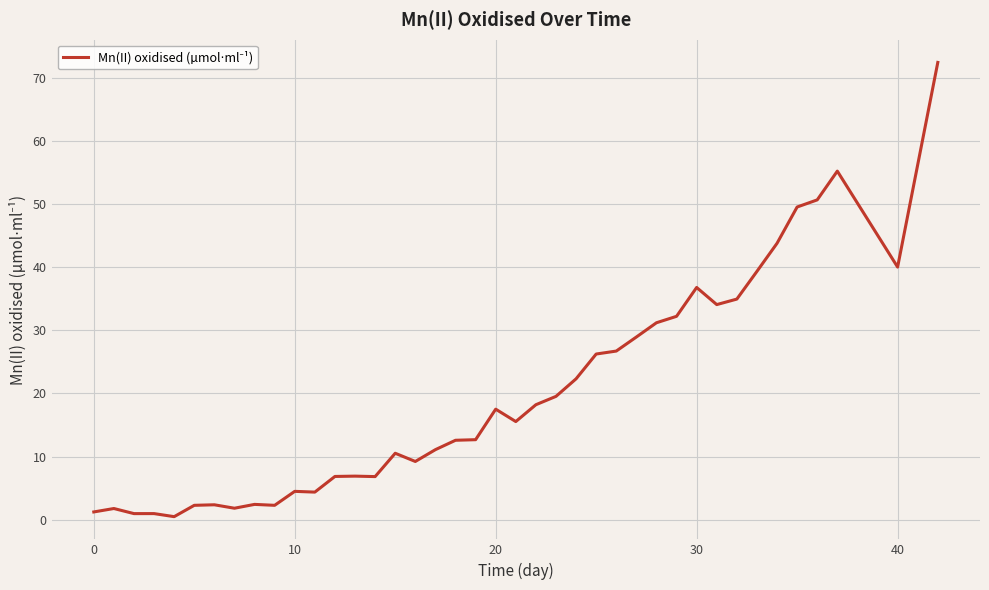

What is the maximum value shown in the chart?

72.4